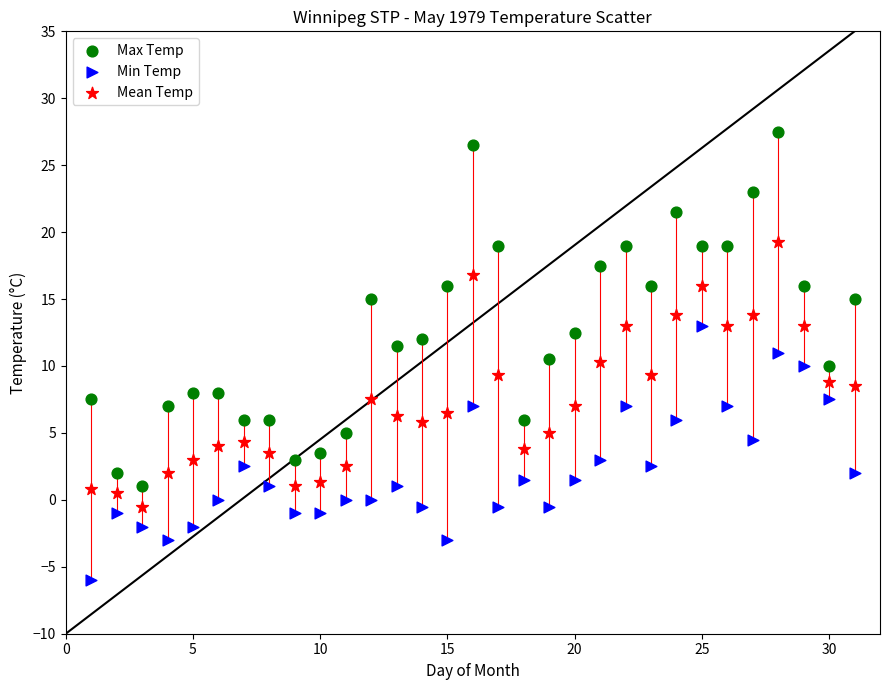

Which series reaches the minimum Y coordinate?

Min Temp